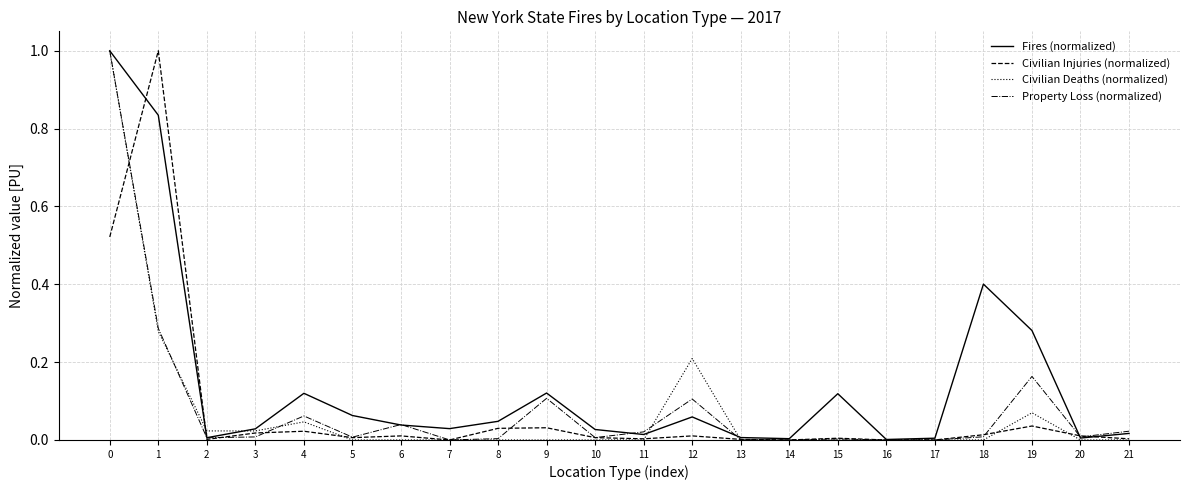

True or false: Fires (normalized) has more than 0 points higher than both neighbors.

True